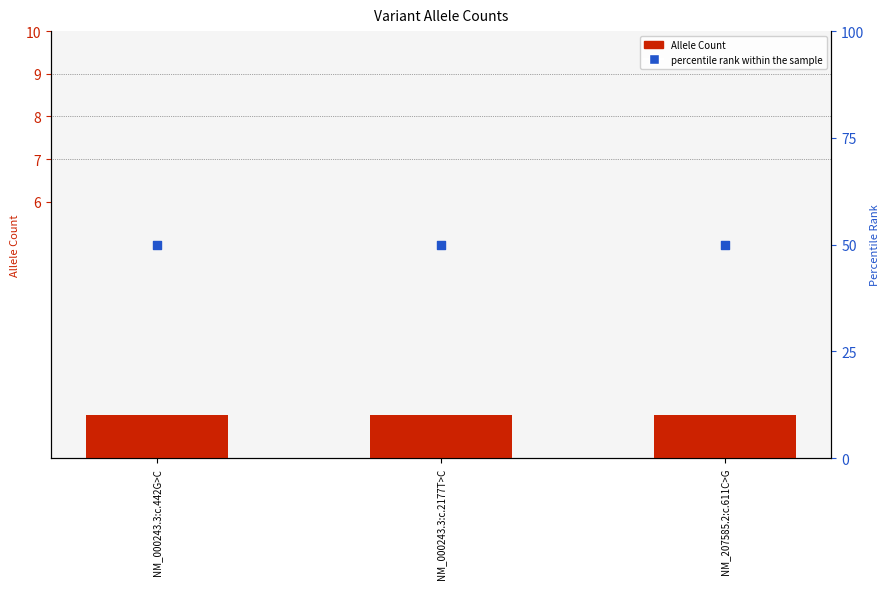

At how many categories does at least one series exceed 12?

3